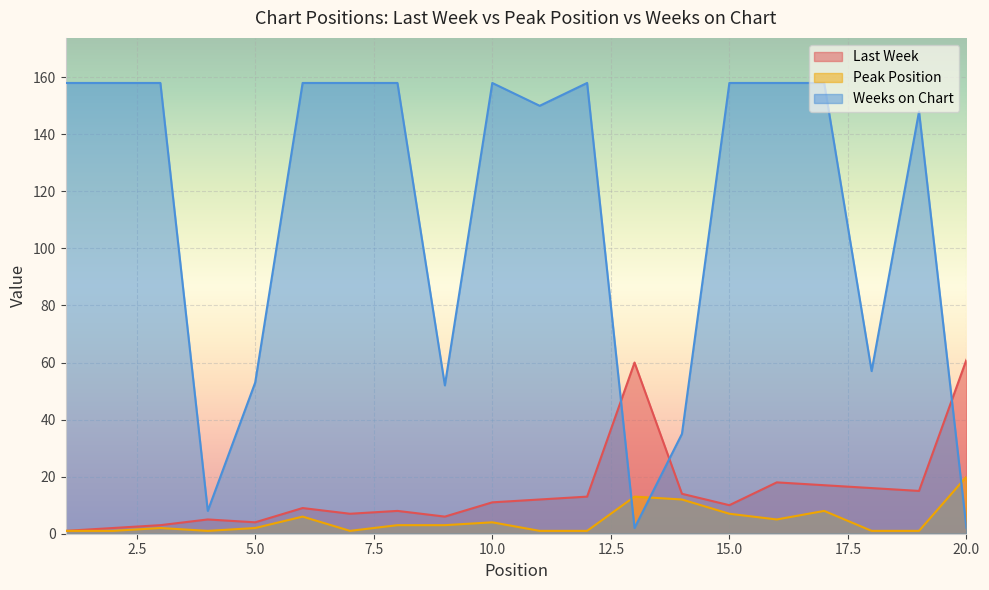

Reading left to right, transcribe all the data shown in this chart.

Last Week: 1=1	2=2	3=3	4=5	5=4	6=9	7=7	8=8	9=6	10=11	11=12	12=13	13=60	14=14	15=10	16=18	17=17	18=16	19=15	20=61
Peak Position: 1=1	2=1	3=2	4=1	5=2	6=6	7=1	8=3	9=3	10=4	11=1	12=1	13=13	14=12	15=7	16=5	17=8	18=1	19=1	20=20
Weeks on Chart: 1=158	2=158	3=158	4=8	5=53	6=158	7=158	8=158	9=52	10=158	11=150	12=158	13=2	14=35	15=158	16=158	17=158	18=57	19=148	20=2